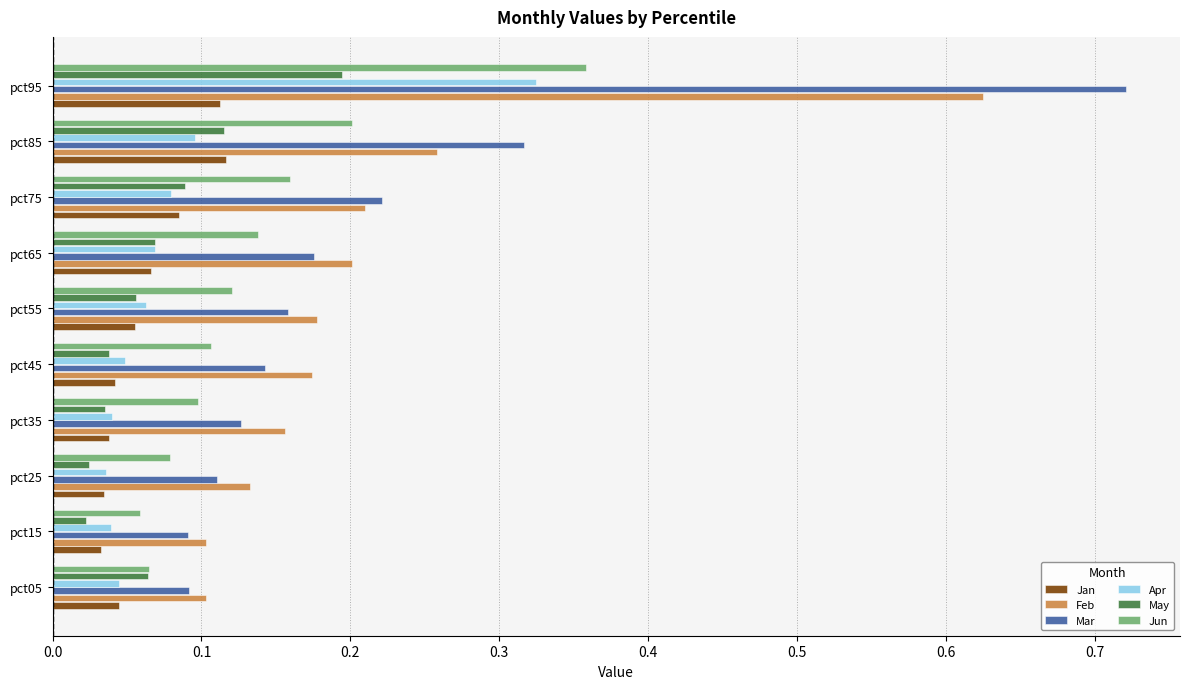

Which series changed the most between pct65 and pct95?

Mar